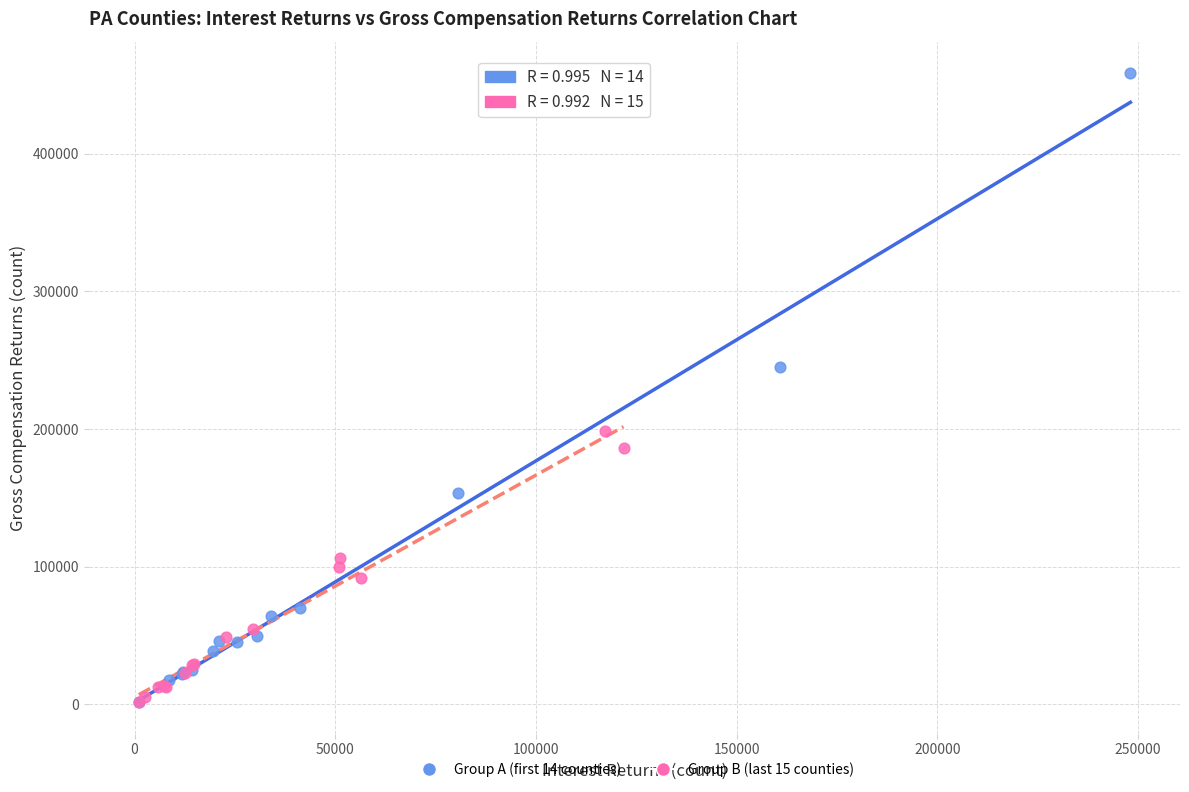

Which series has the widest spread of Y values?

Group A (first 14 counties)